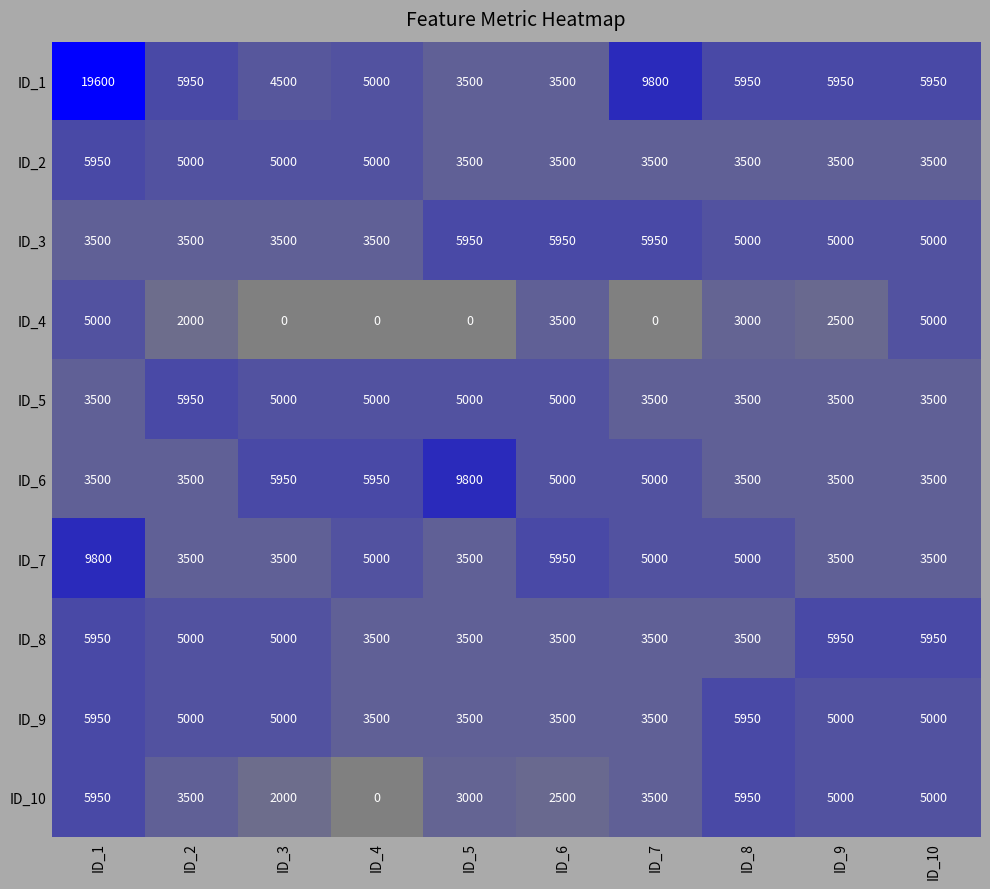

What is the spread (max minus min) of values at ID_6?

3450